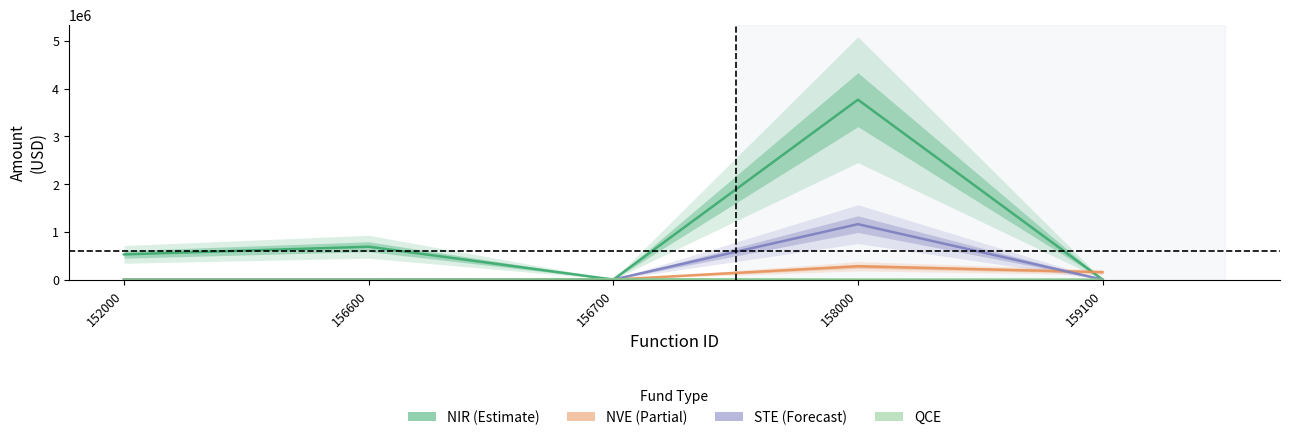

Where is NVE nearest to the value 139266?

159100